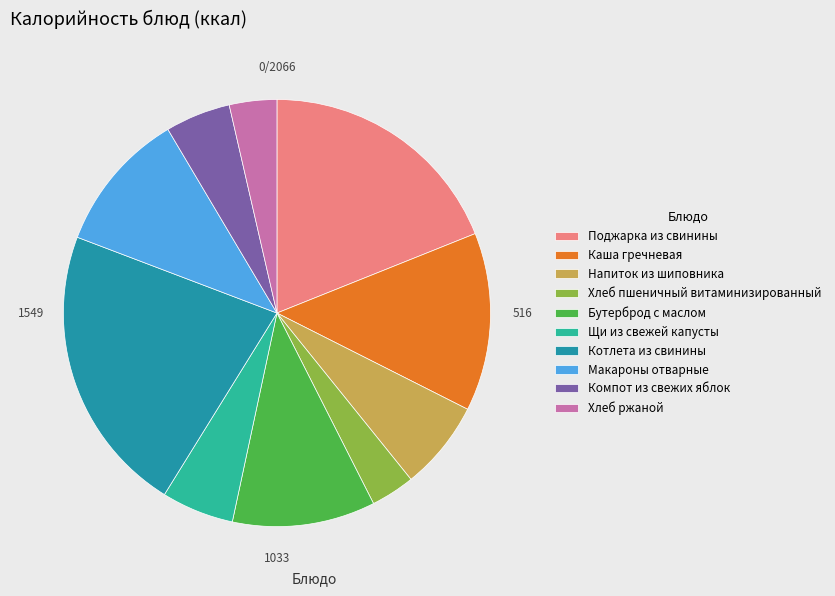

Count the number of slices in the pie.

10